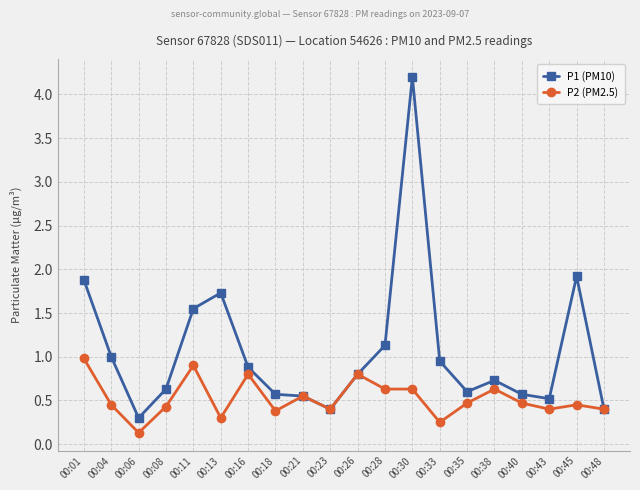

Which series has the largest range (max minus min)?

P1 (PM10)